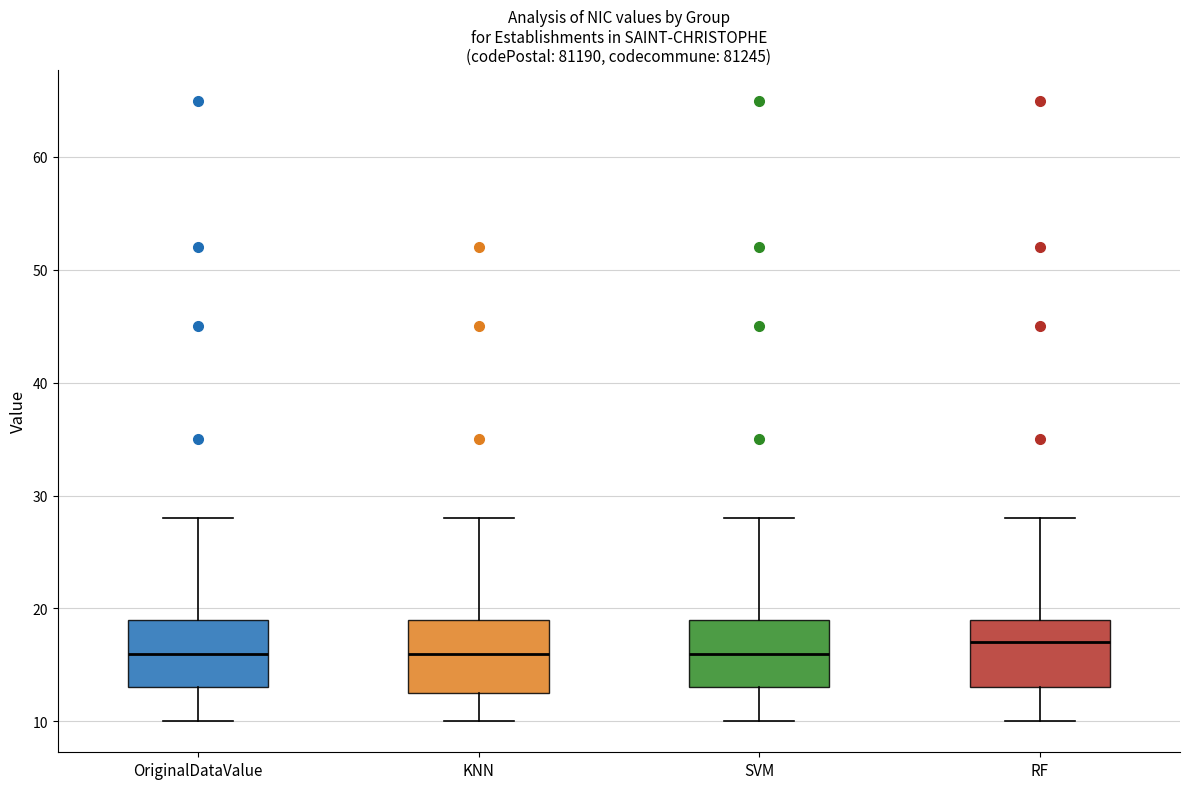

Reading left to right, transcribe this box plot: for each box, give where its median line is, the range the box spans, and where its two whiskers end, as read against the y-axis. The values are not printed on the chart, so give them approximately, as read against the axis.

OriginalDataValue: median 16, box 13 to 19, whiskers 10 to 28
KNN: median 16, box 13 to 19, whiskers 10 to 28
SVM: median 16, box 13 to 19, whiskers 10 to 28
RF: median 17, box 13 to 19, whiskers 10 to 28